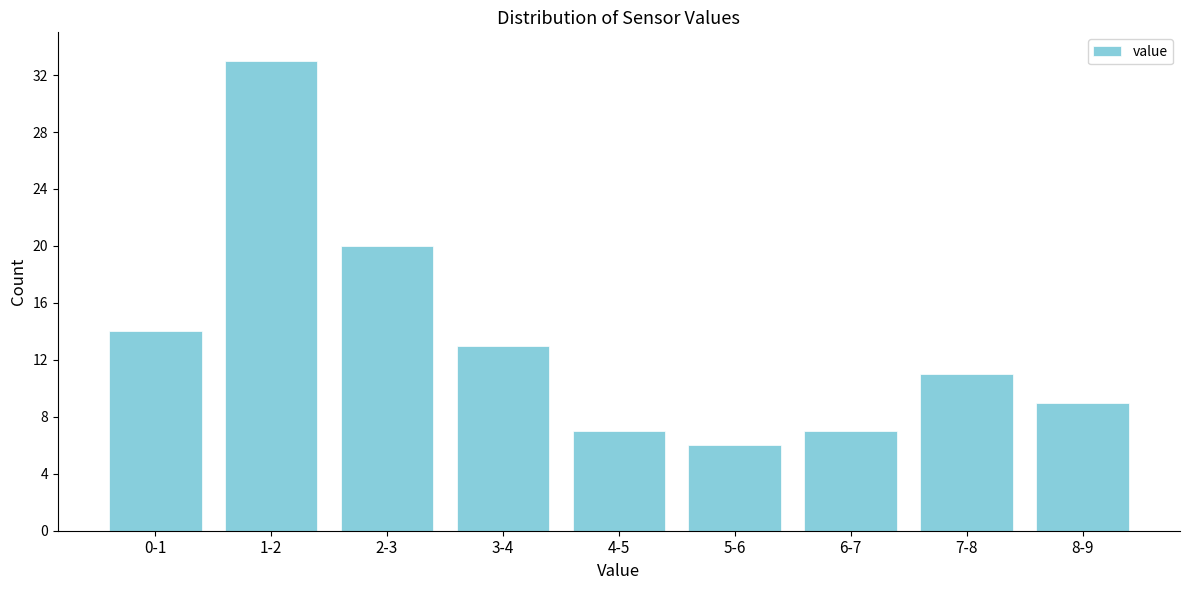

Reading right to left, transcribe all the data shown in this chart.

8-9=9	7-8=11	6-7=7	5-6=6	4-5=7	3-4=13	2-3=20	1-2=33	0-1=14